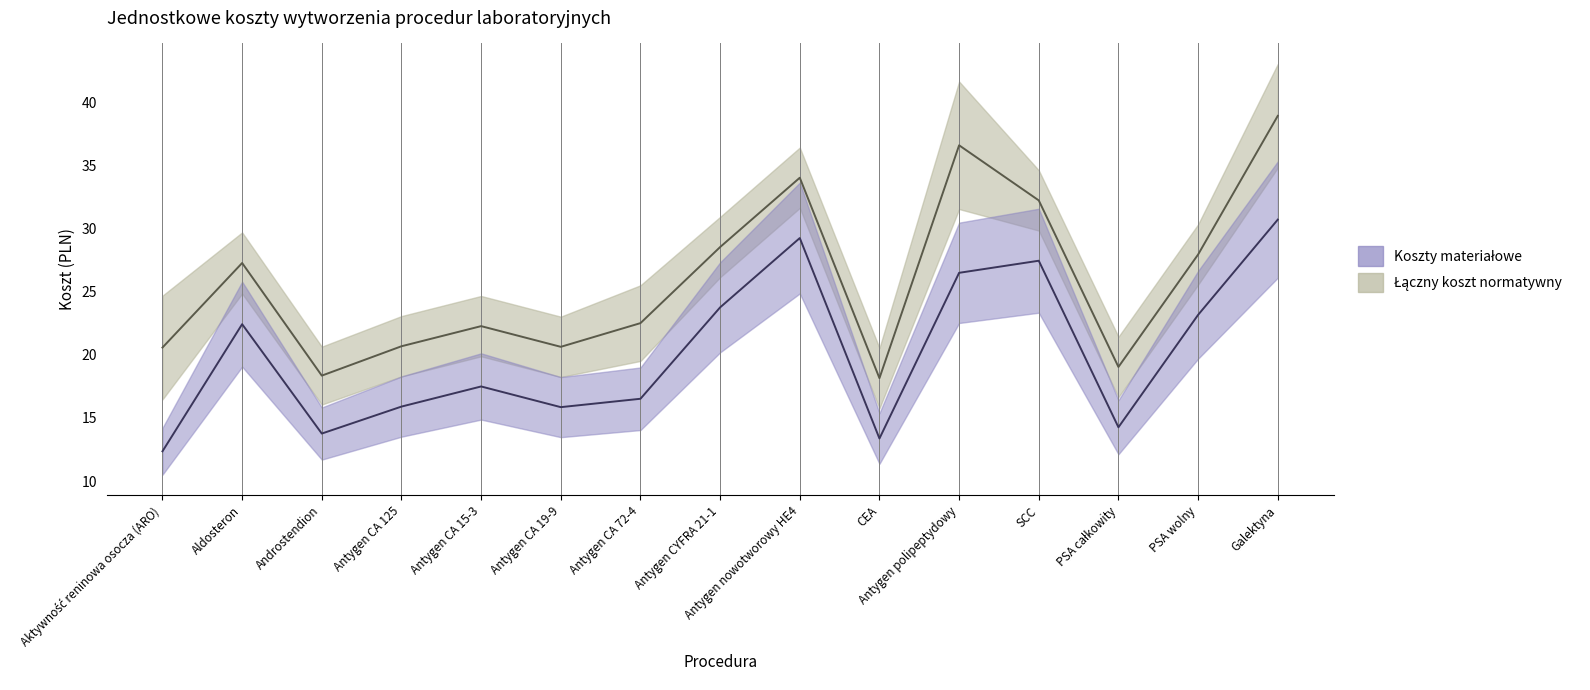

How many values in the Koszty materiałowe series exceed 17?

8